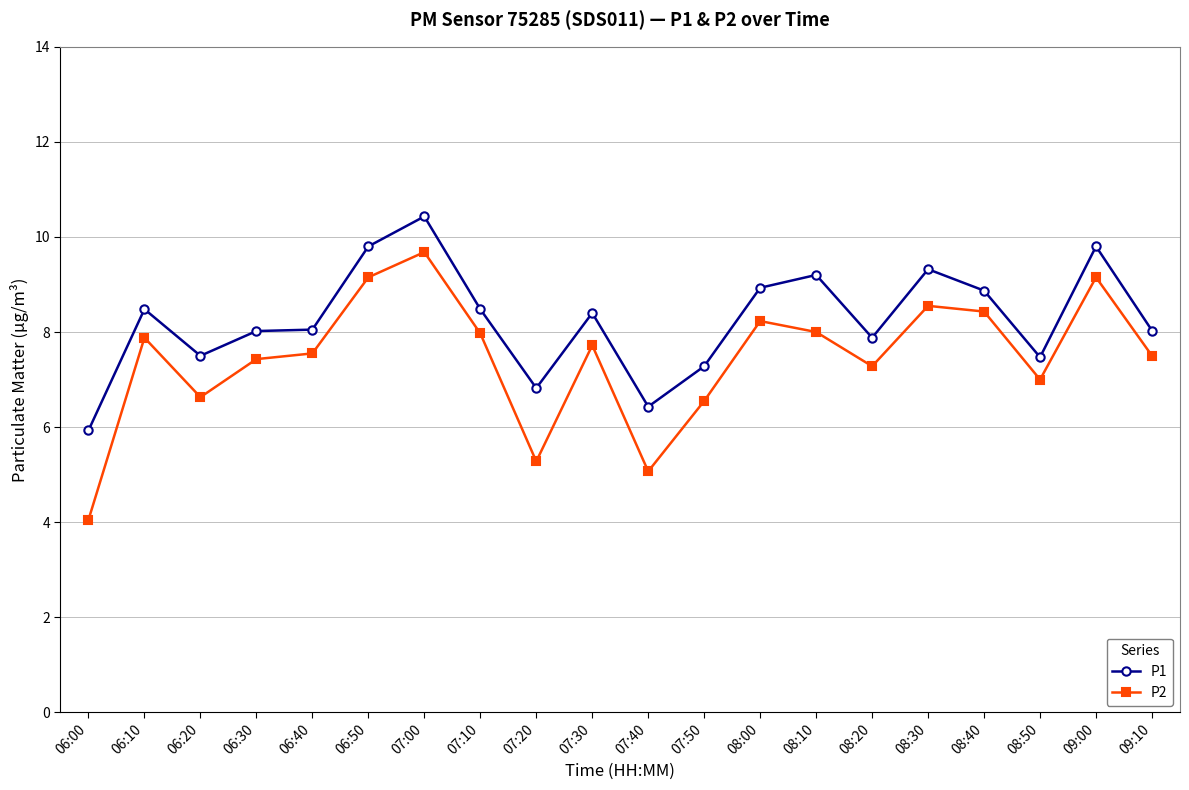

What is the total value across all series at 07:40?

11.5